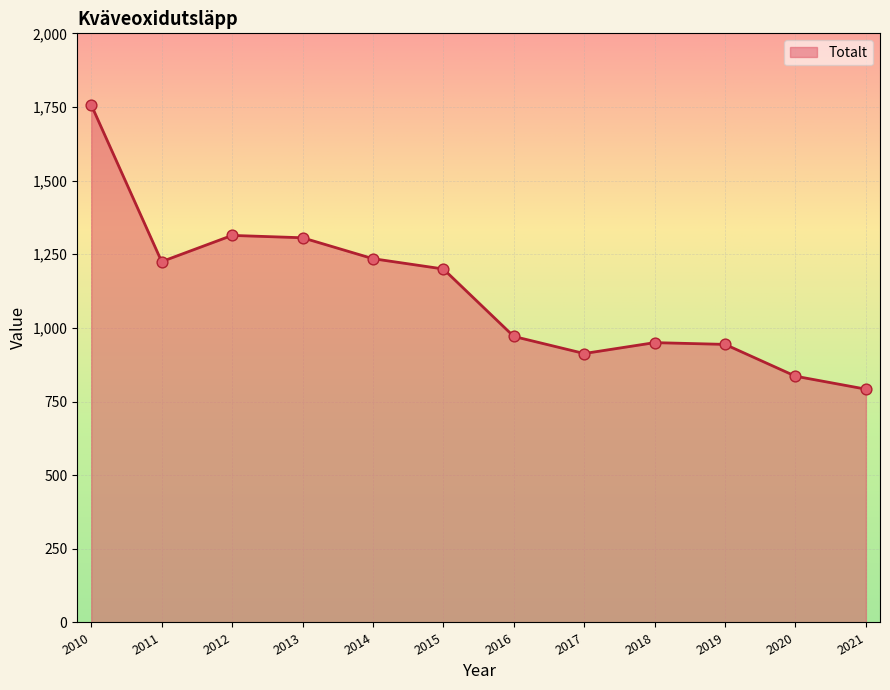

What is the change in value from 2010 to 2019?

-813